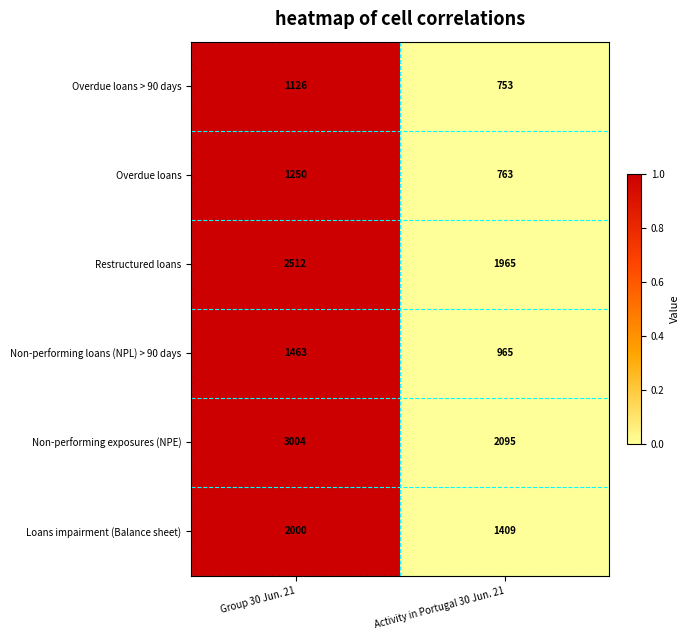

At which label is Restructured loans closest to 2238?

Activity in Portugal 30 Jun. 21